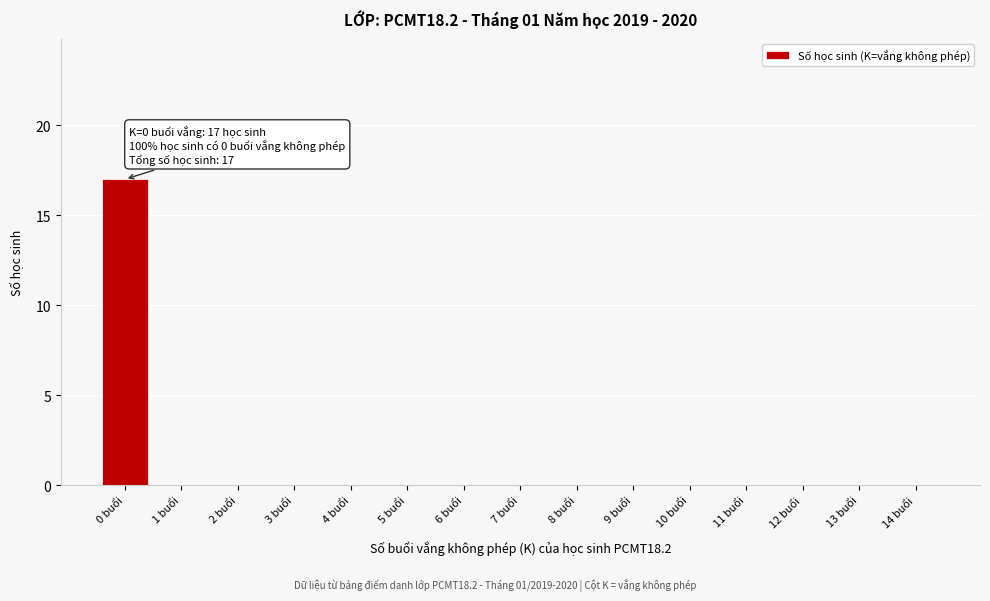

Reading left to right, what are all the values shown in this chart?

0 buổi=17	1 buổi=0	2 buổi=0	3 buổi=0	4 buổi=0	5 buổi=0	6 buổi=0	7 buổi=0	8 buổi=0	9 buổi=0	10 buổi=0	11 buổi=0	12 buổi=0	13 buổi=0	14 buổi=0